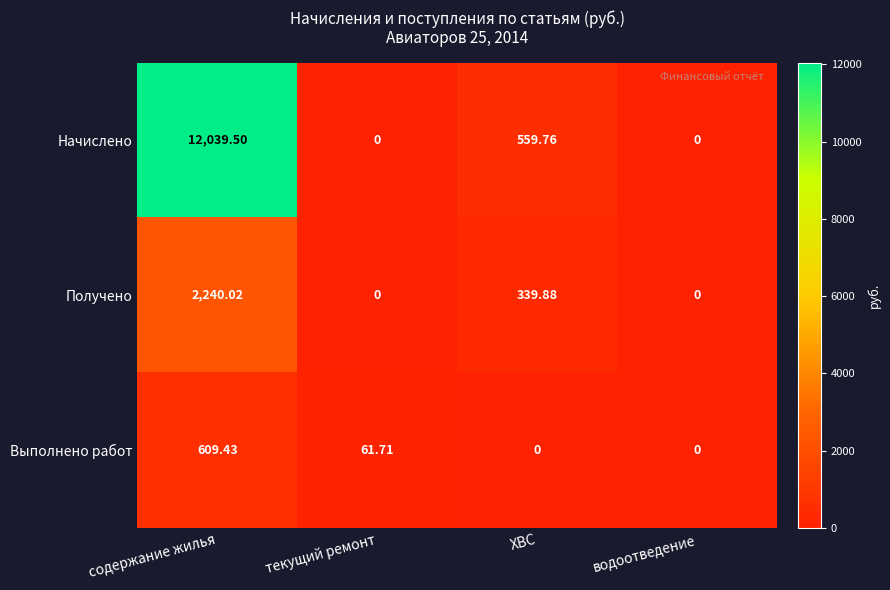

Rank the series at ХВС from lowest to highest value.

Выполнено работ, Получено, Начислено